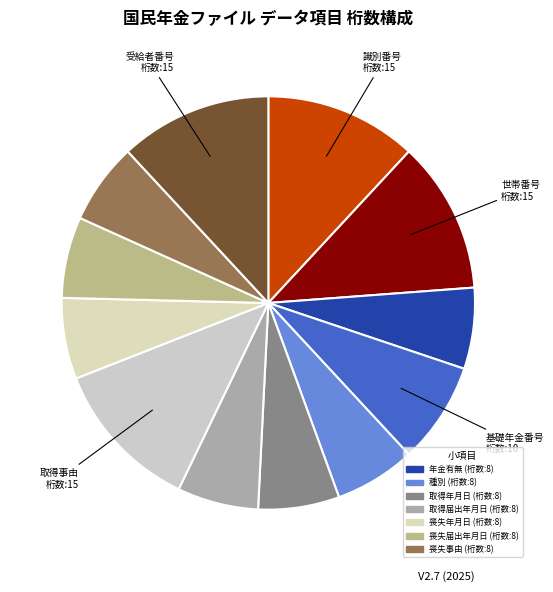

How many slices are in this pie chart?

12